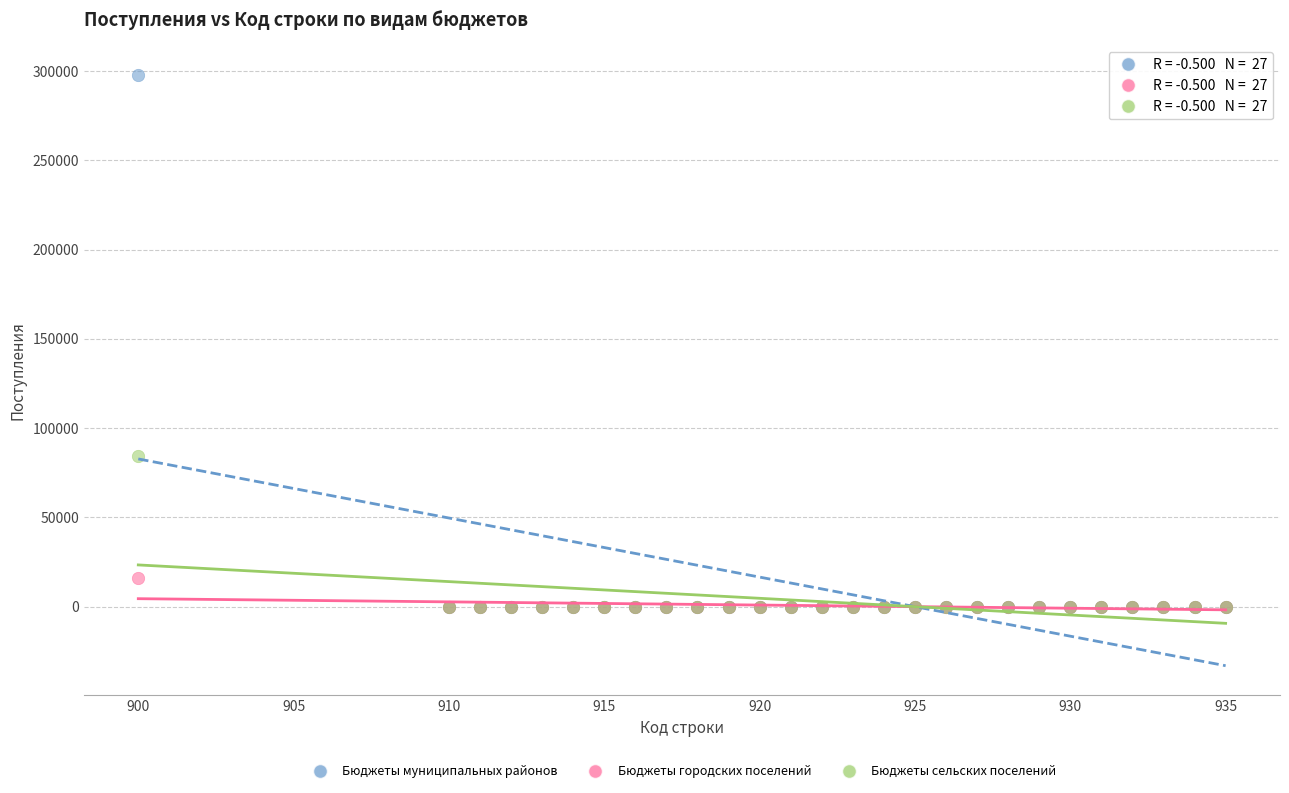

Which series contains the highest Y value?

Бюджеты муниципальных районов